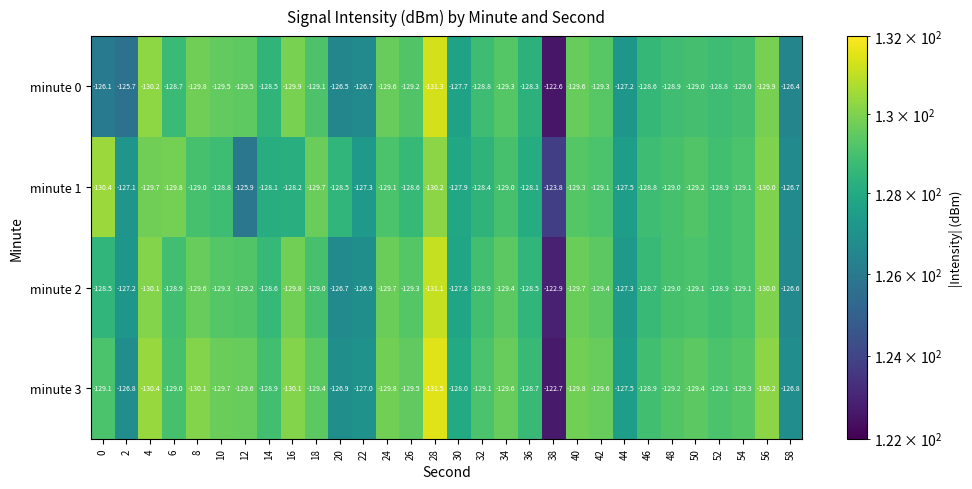

The value of minute 3 at 16 is -229.0. True or false?

False